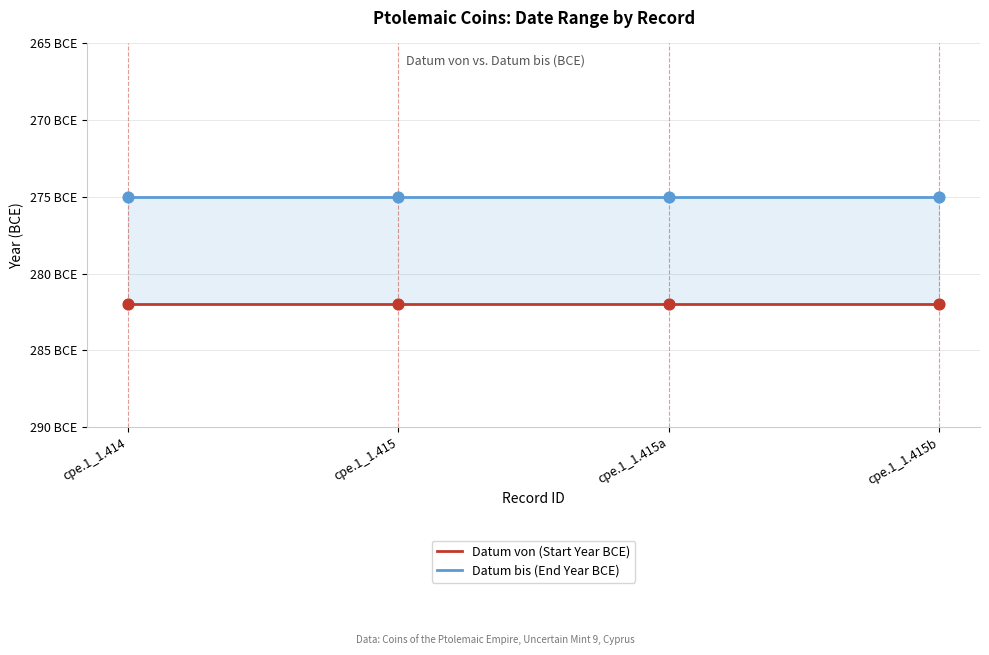

Is the value of Datum bis (End Year BCE) at cpe.1_1.414 greater than the value of Datum von (Start Year BCE) at cpe.1_1.415a?

Yes